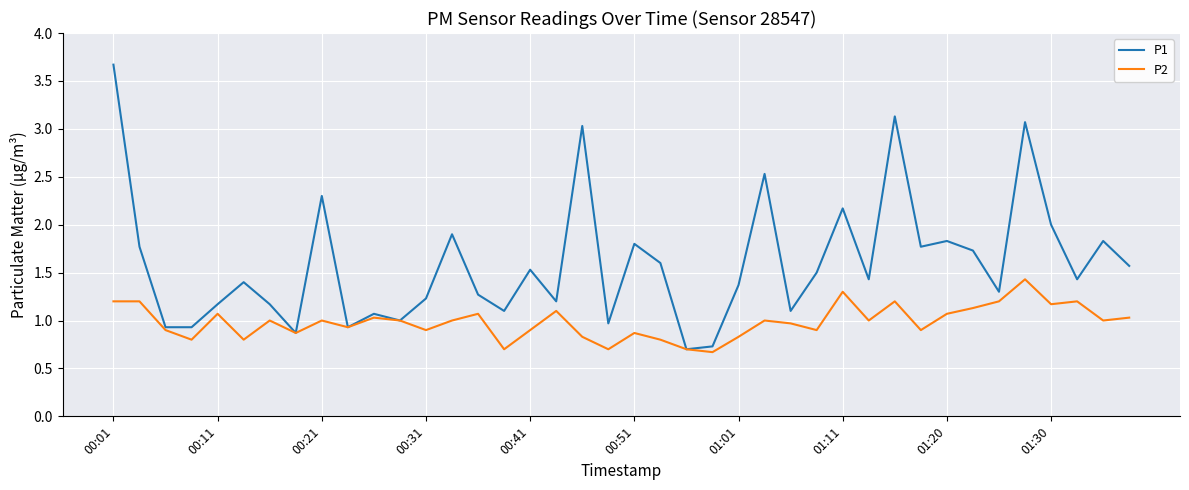

Rank the series by their maximum value, from lowest to highest.

P2, P1